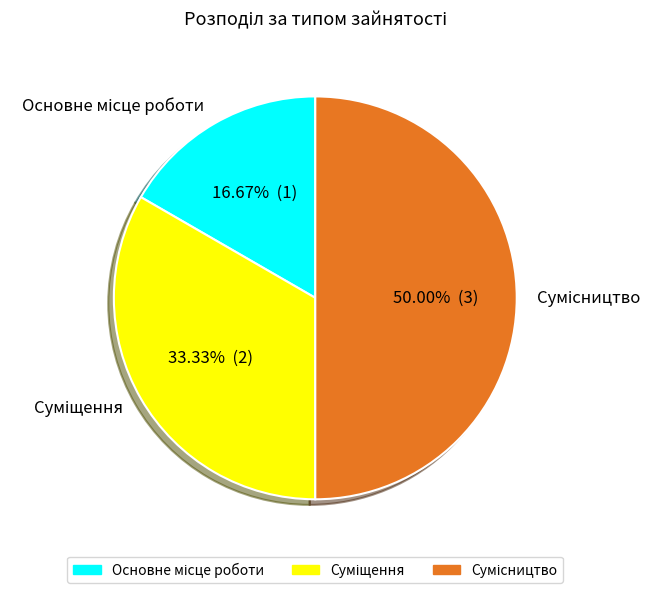

Do Основне місце роботи and Сумісництво together represent more than half of the pie?

Yes